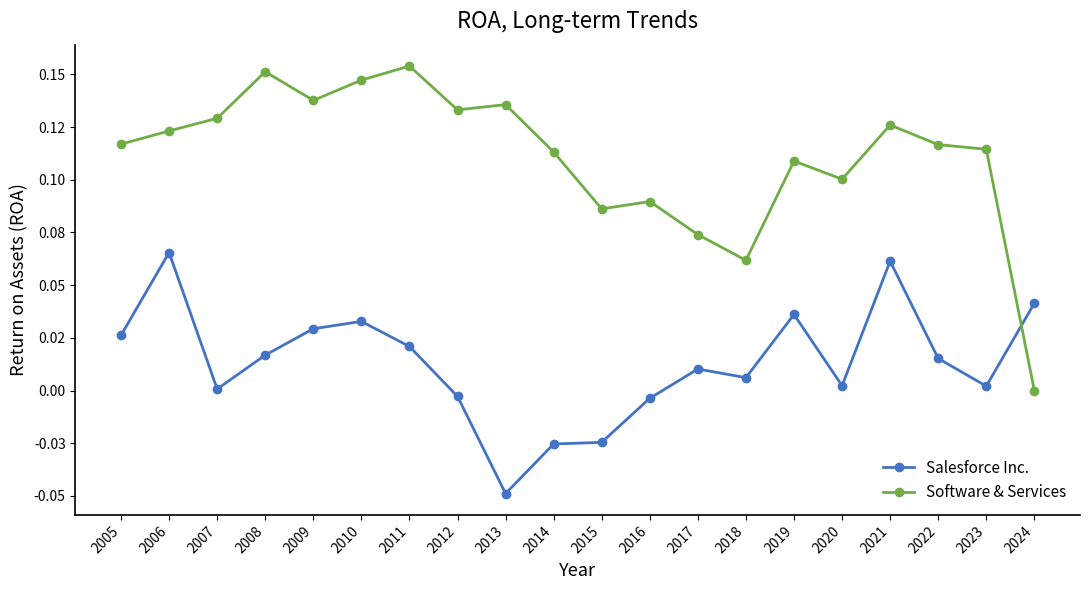

Between 2006 and 2012, which series saw the biggest shift?

Salesforce Inc.